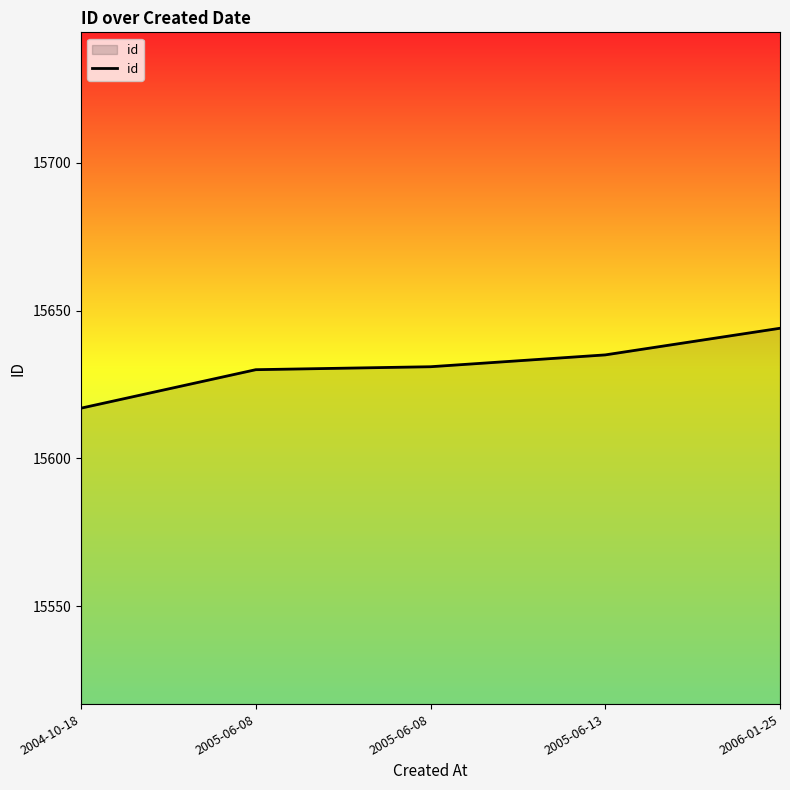

True or false: the data shows 27990 at 2005-06-08.

False